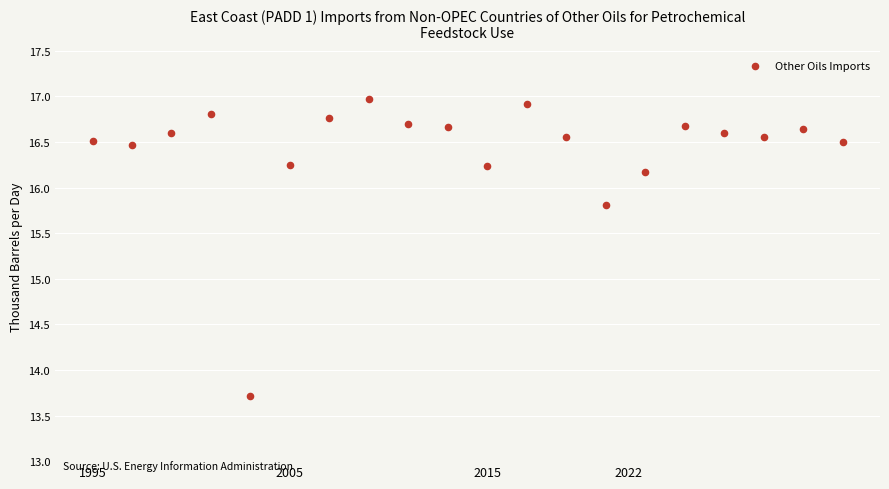

What Y value in the scatter plot is closest to 15?

15.8